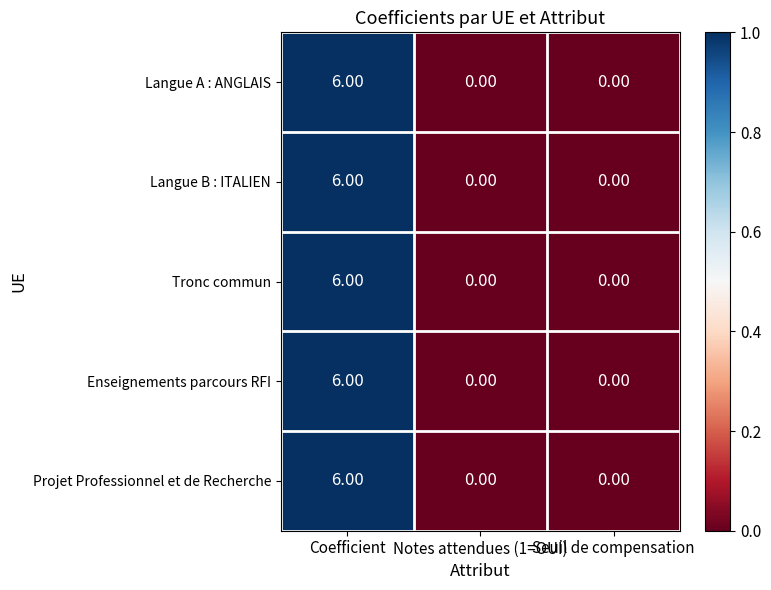

What is the sum of the Tronc commun values at Seuil de compensation and Coefficient?

6